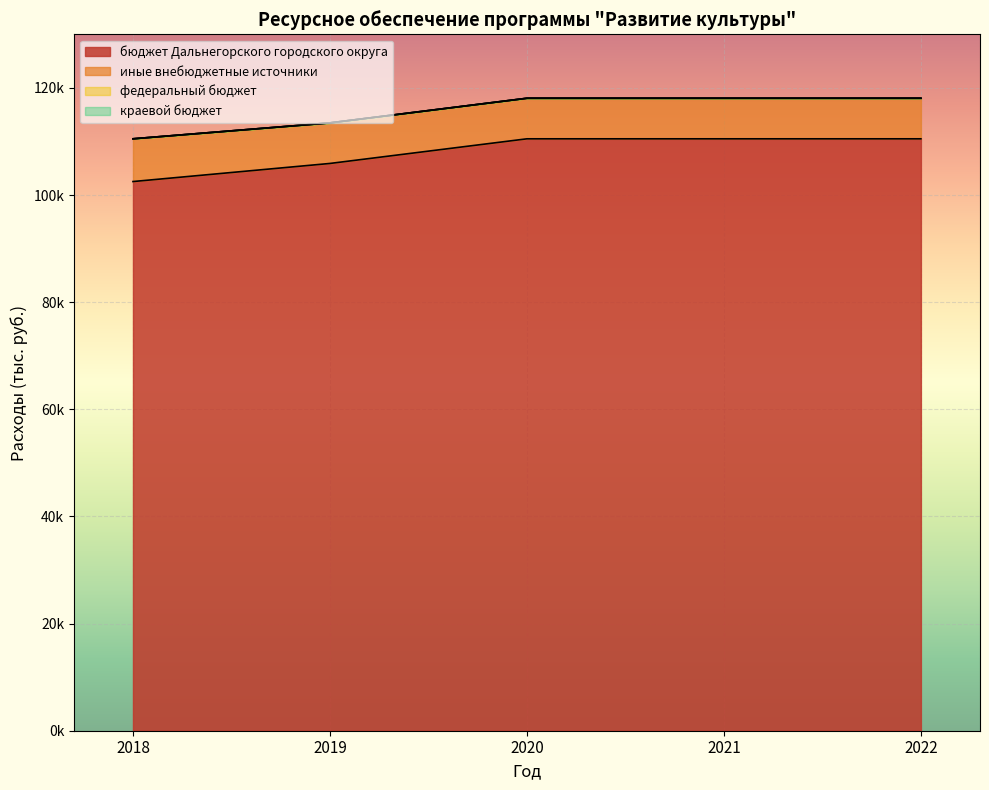

What is the difference between the maximum and minimum values in the иные внебюджетные источники series?

408.0